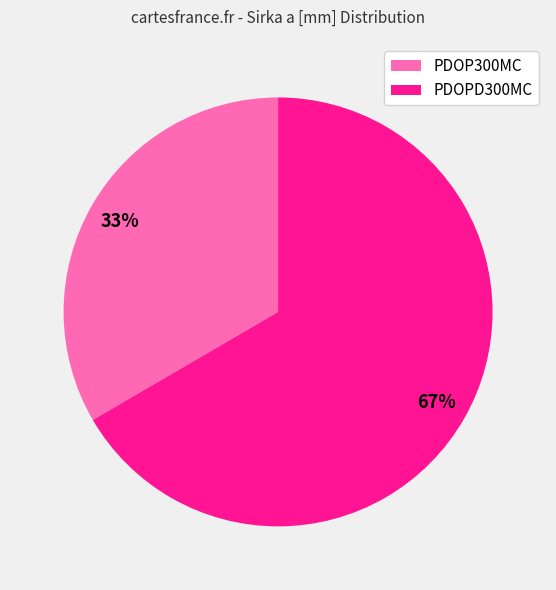

Approximately how many times larger is the value at PDOP300MC compared to PDOPD300MC?

0.5